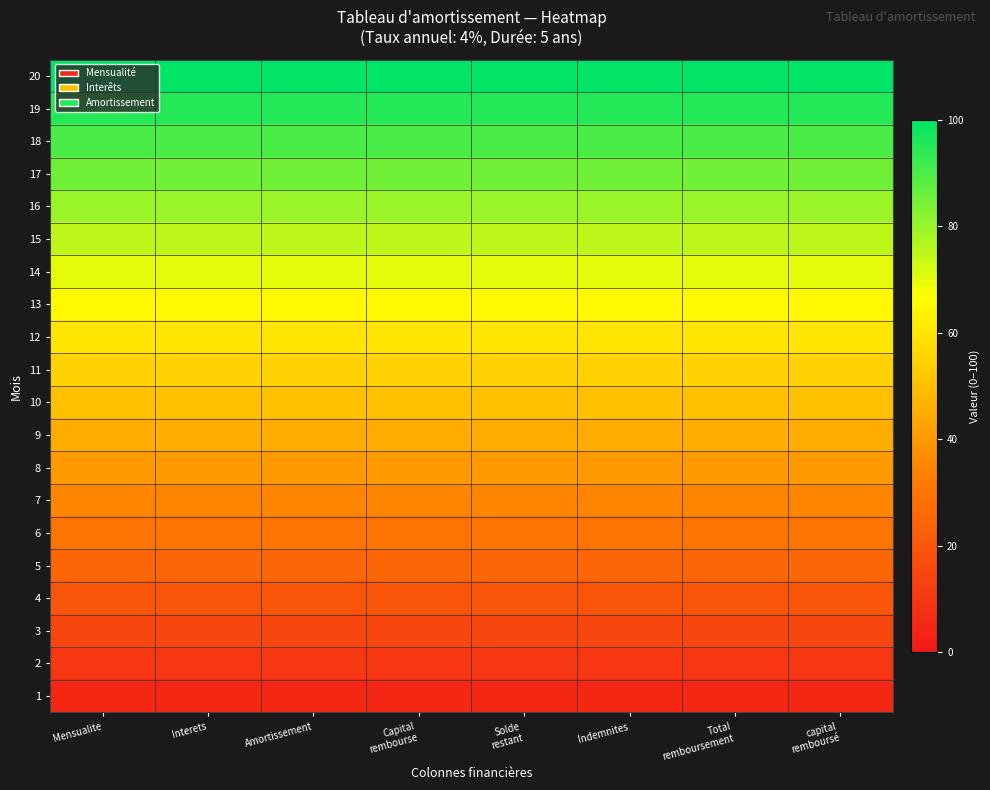

At which category is the sum across all series the highest?

Mensualite